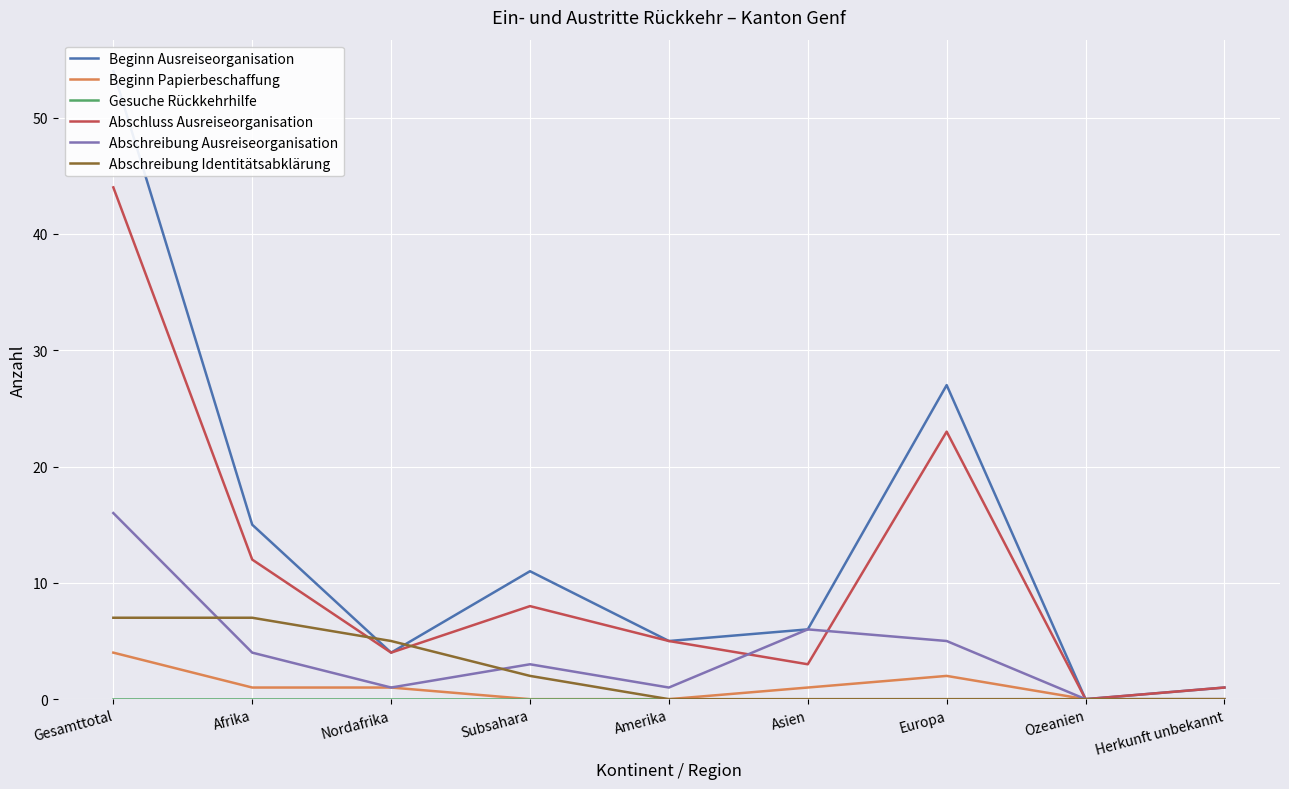

What is the total value across all series at Asien?

16